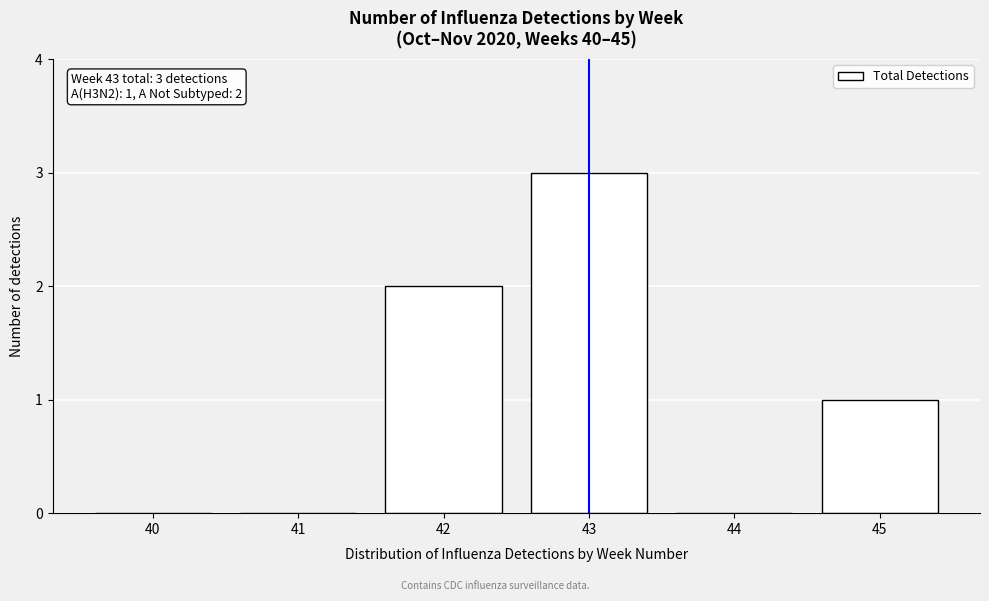

Reading left to right, what are all the values shown in this chart?

40=0	41=0	42=2	43=3	44=0	45=1